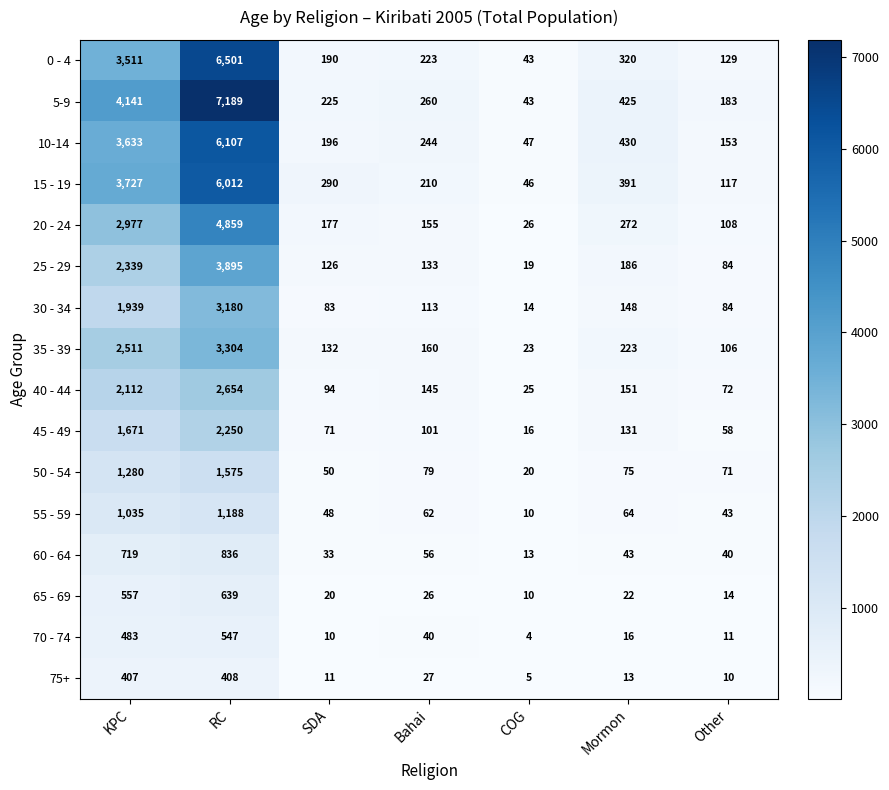

Which series changed the most between KPC and Mormon?

5-9